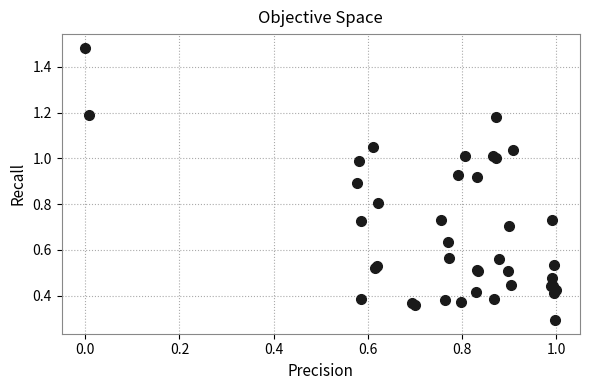

What Y value in the scatter plot is closest to 0?

0.3